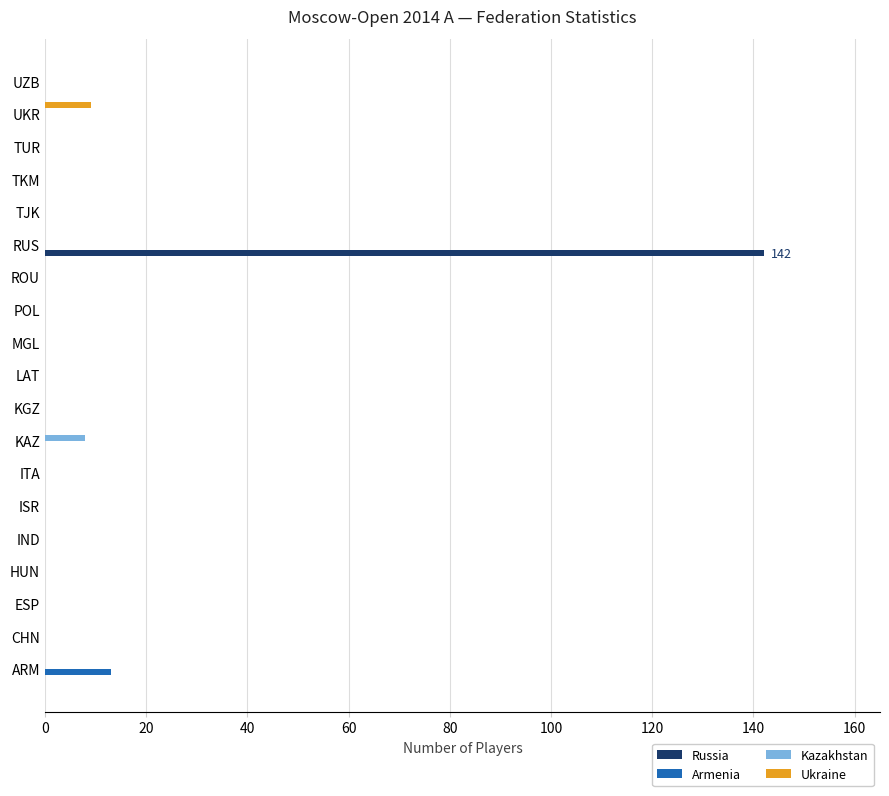

Which series changed the most between MGL and RUS?

Russia